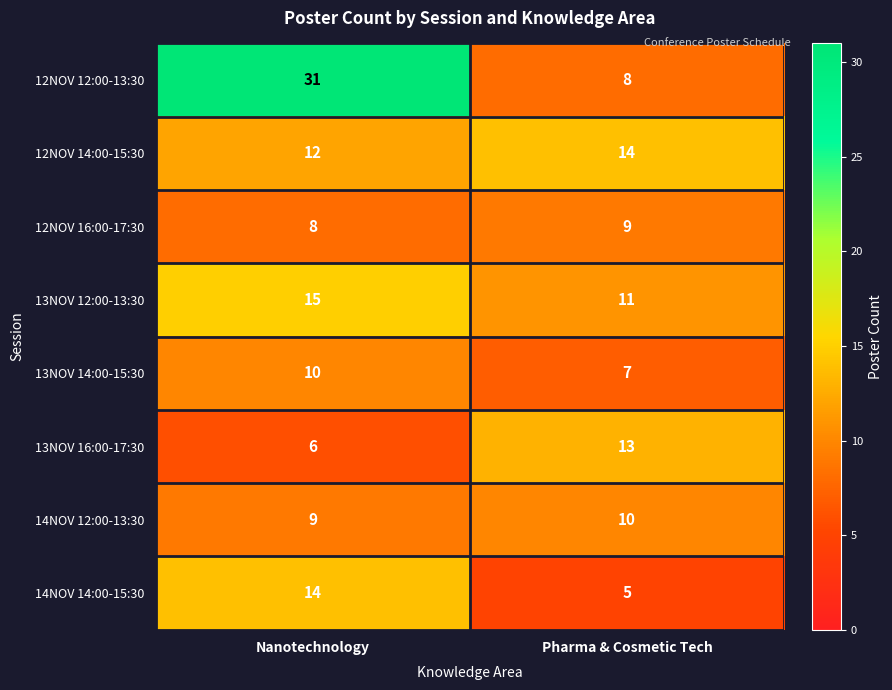

What is the difference between the maximum and minimum values in the 14NOV 14:00-15:30 series?

9